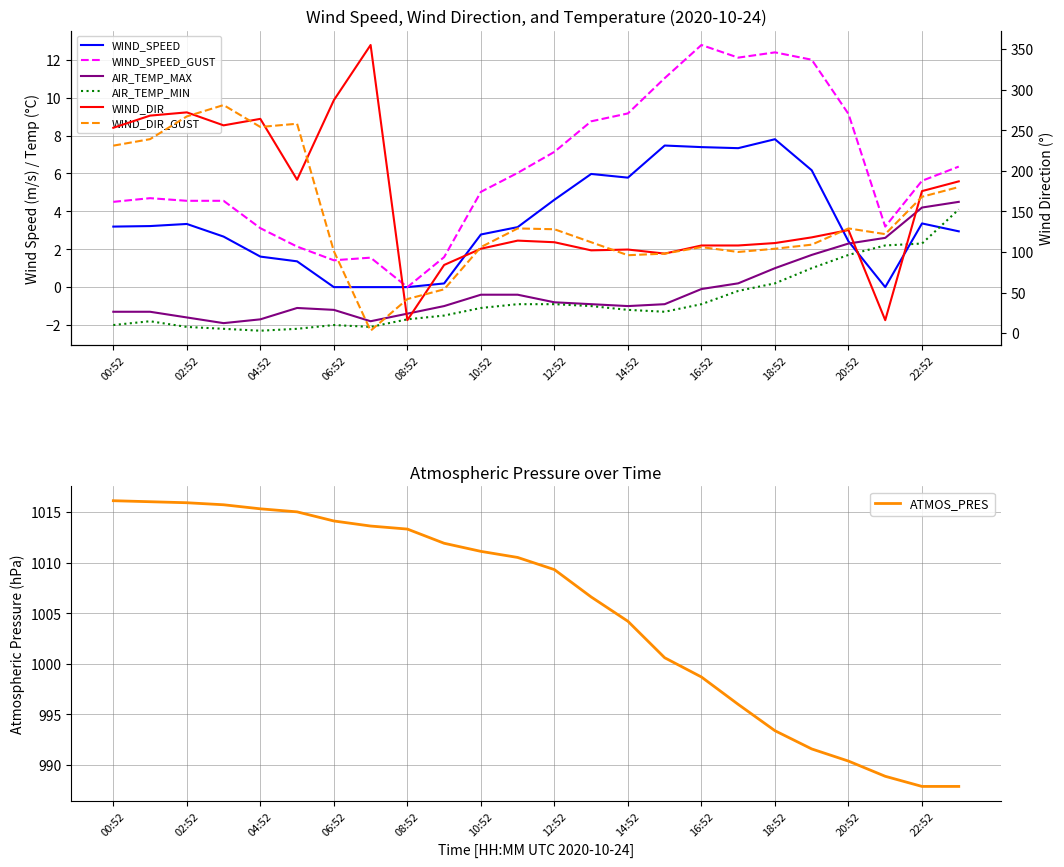

Is it true that WIND_DIR equals 84.0 at 09:52?

True